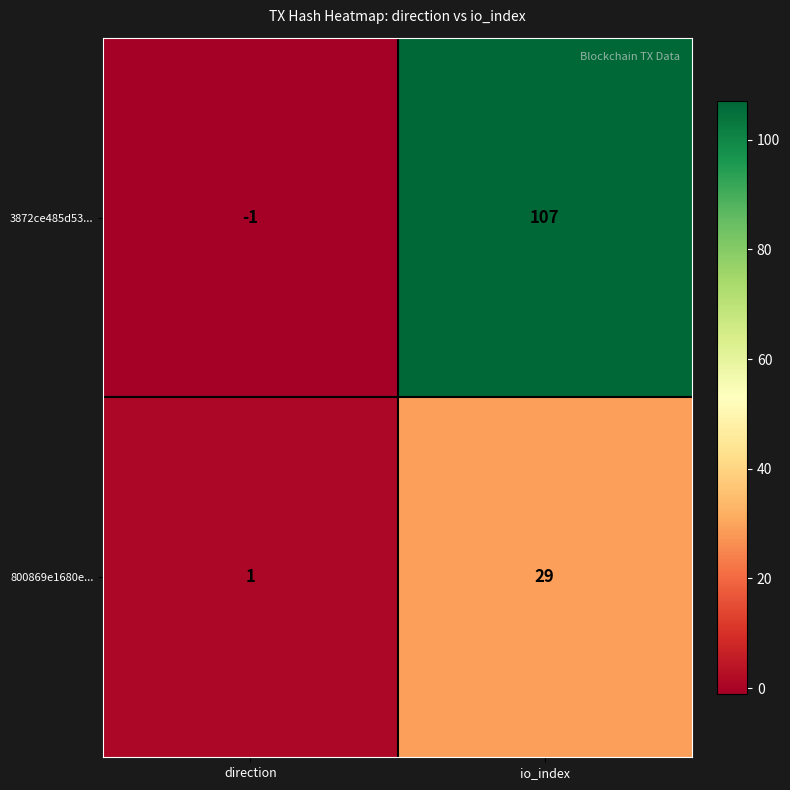

Which series has the largest total across all categories?

3872ce485d53...